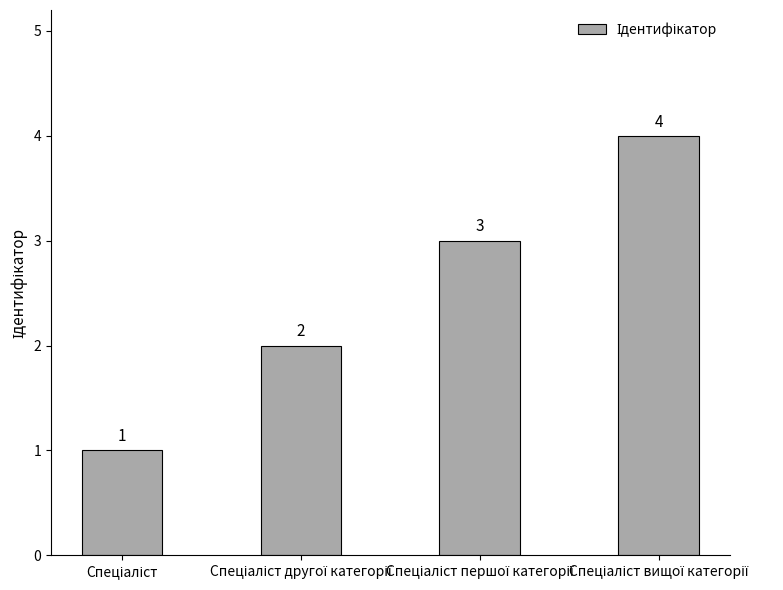

What is the value of the 3rd bar from the left?

3